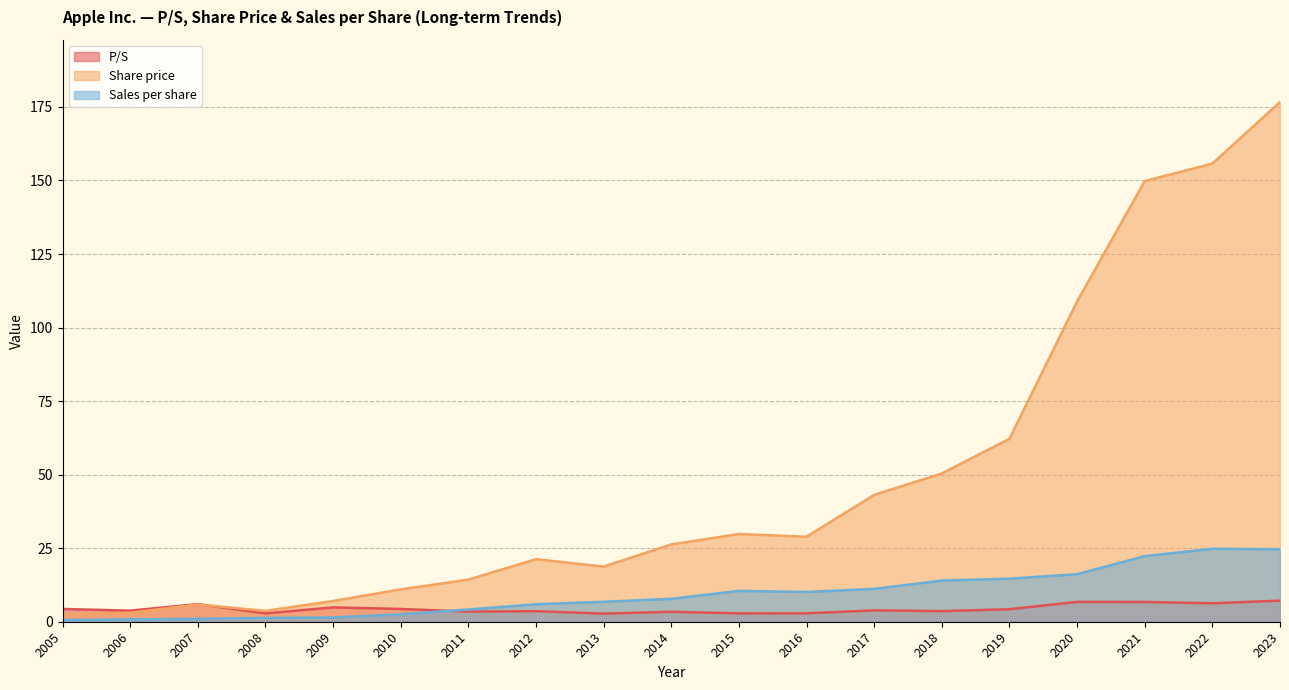

How many lines are shown in the chart?

3